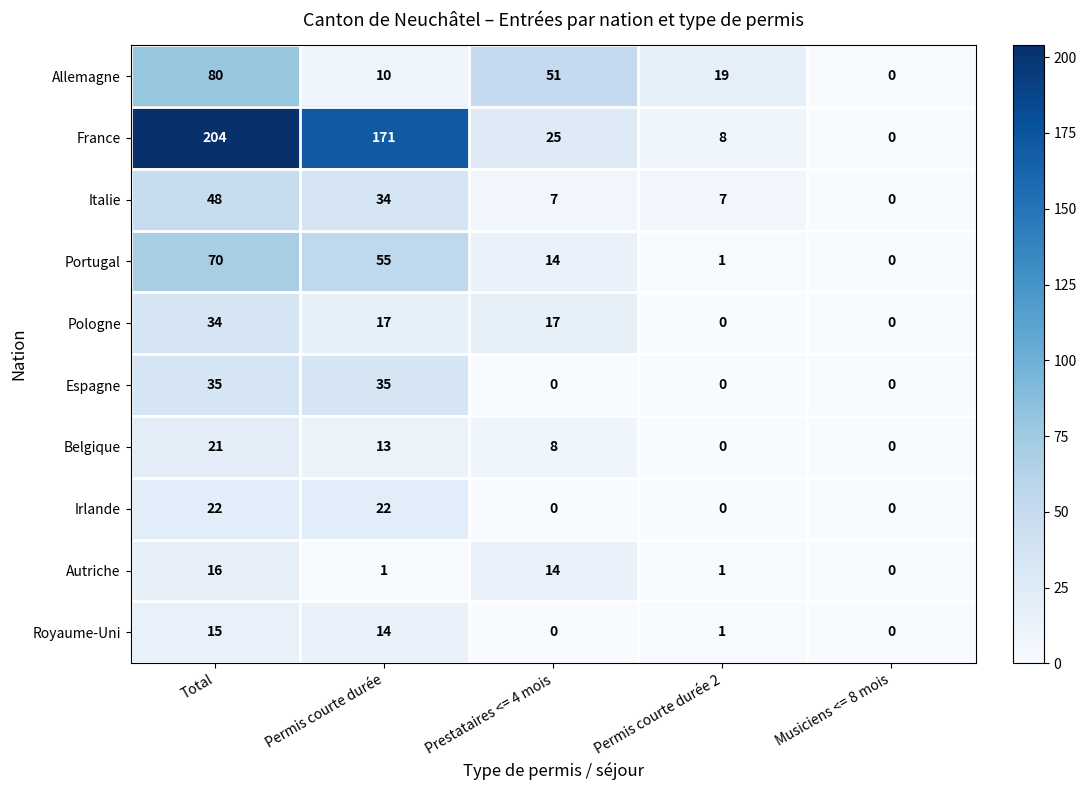

Which series has the largest total across all categories?

France